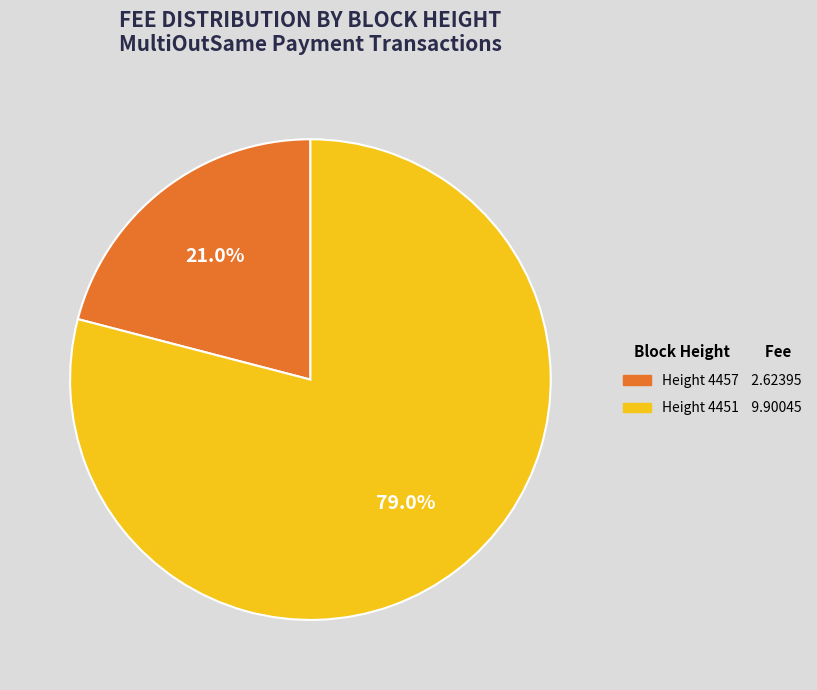

Does any single category account for the majority?

Yes